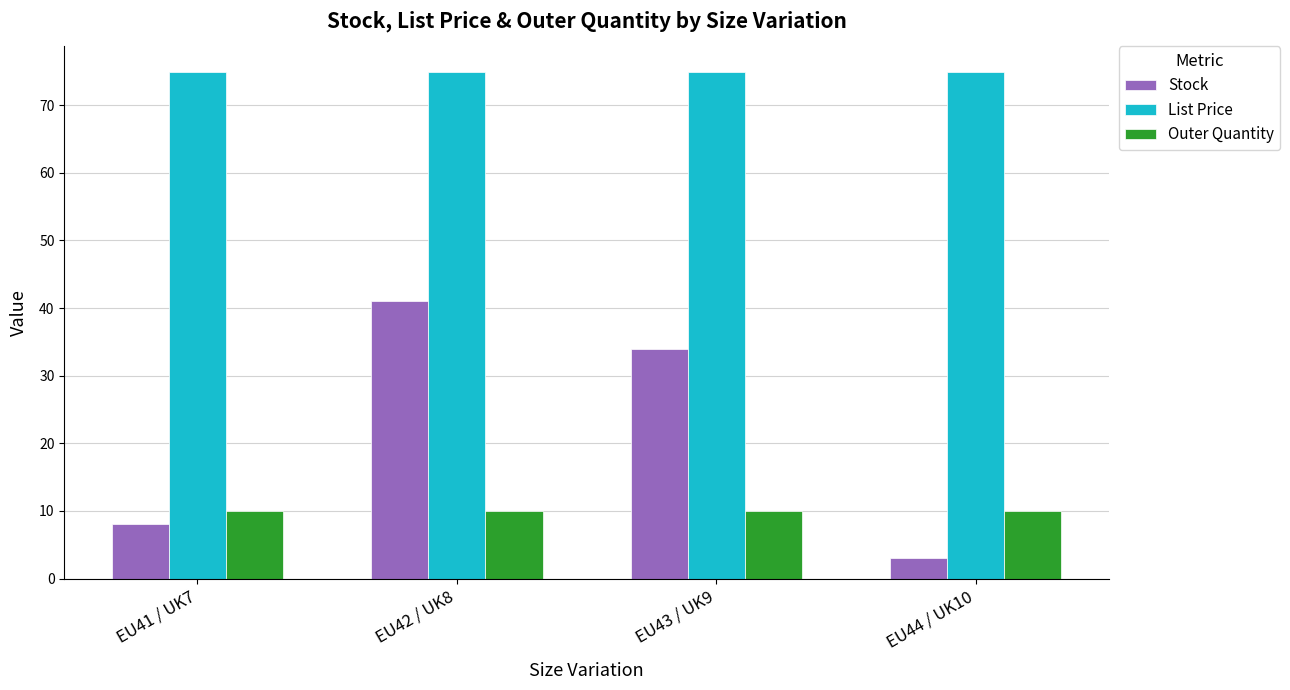

What is the value of the List Price bar at the 1st from the left?

75.0